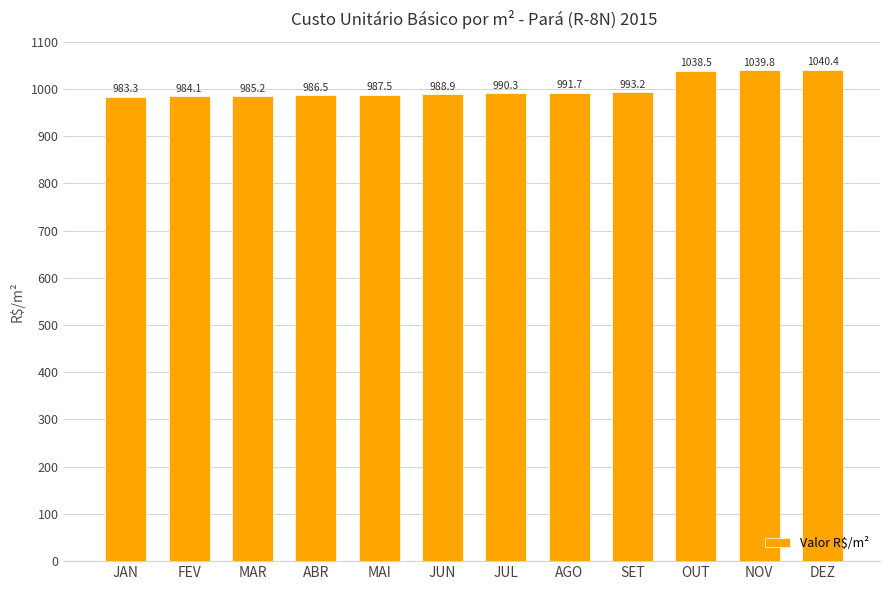

What is the label of the 5th bar from the left?

MAI